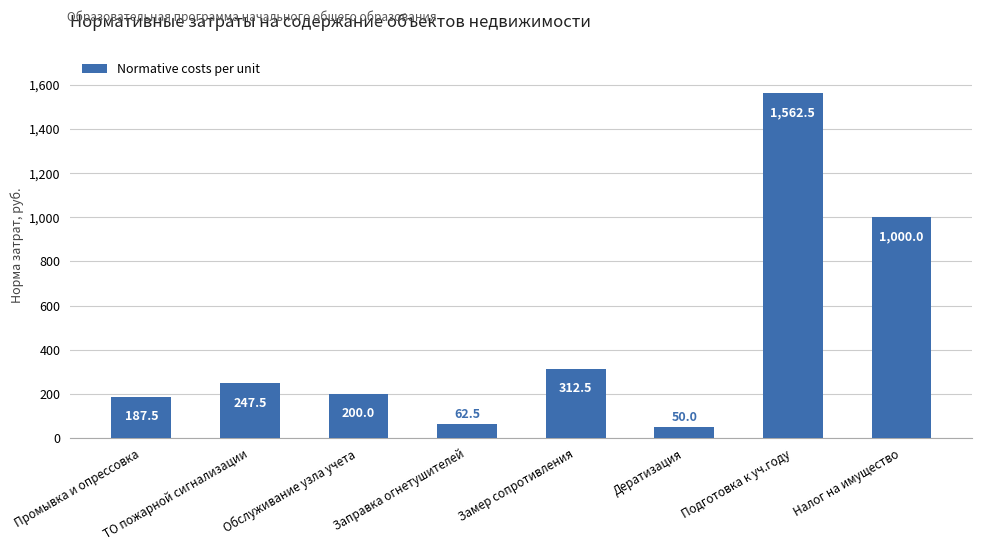

What is the approximate value at Подготовка к уч.году?

1562.5